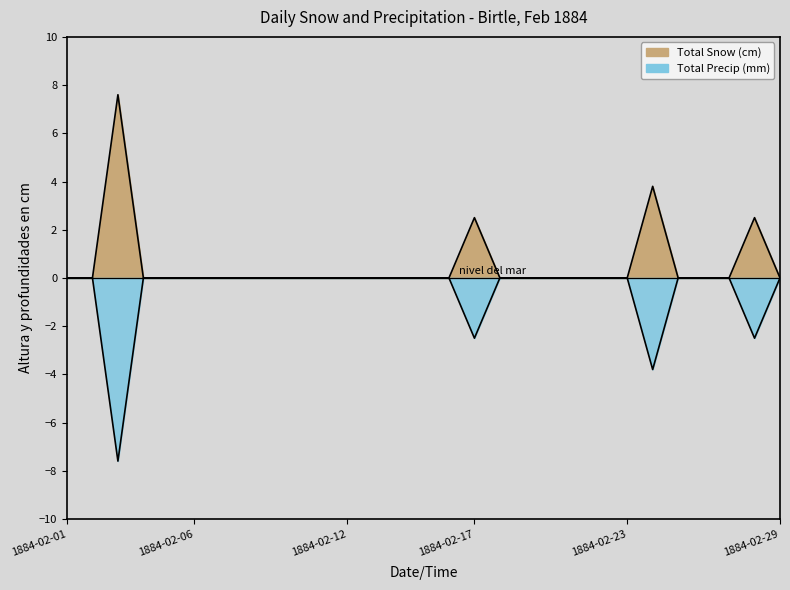

Reading left to right, transcribe all the data shown in this chart.

Total Snow (cm): 0.0	0.0	7.6	0.0	0.0	0.0	0.0	0.0	0.0	0.0	0.0	0.0	0.0	0.0	0.0	0.0	2.5	0.0	0.0	0.0	0.0	0.0	0.0	3.8	0.0	0.0	0.0	2.5	0.0
Total Precip (mm): -0.0	-0.0	-7.6	-0.0	-0.0	-0.0	-0.0	-0.0	-0.0	-0.0	-0.0	-0.0	-0.0	-0.0	-0.0	-0.0	-2.5	-0.0	-0.0	-0.0	-0.0	-0.0	-0.0	-3.8	-0.0	-0.0	-0.0	-2.5	-0.0